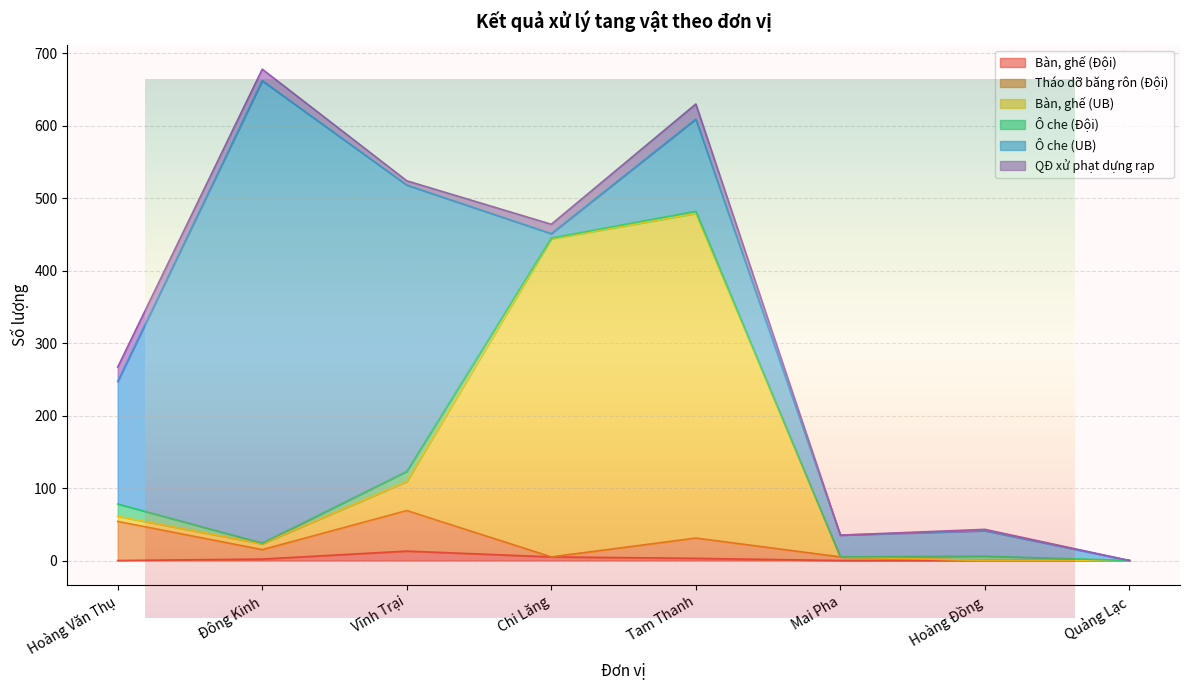

At which category does Bàn, ghế (UB) reach its first local valley?

Đông Kinh